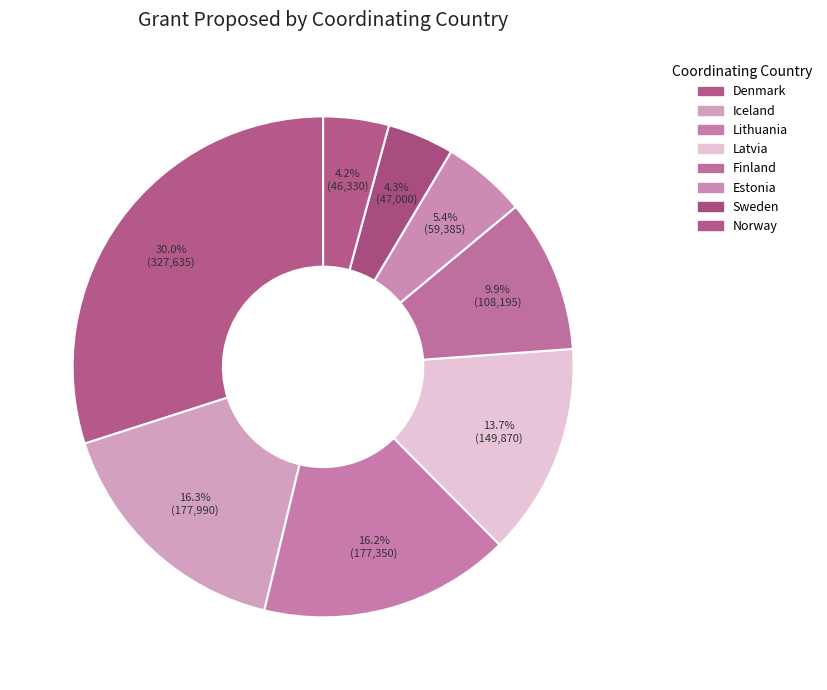

How many segments does this pie chart have?

8